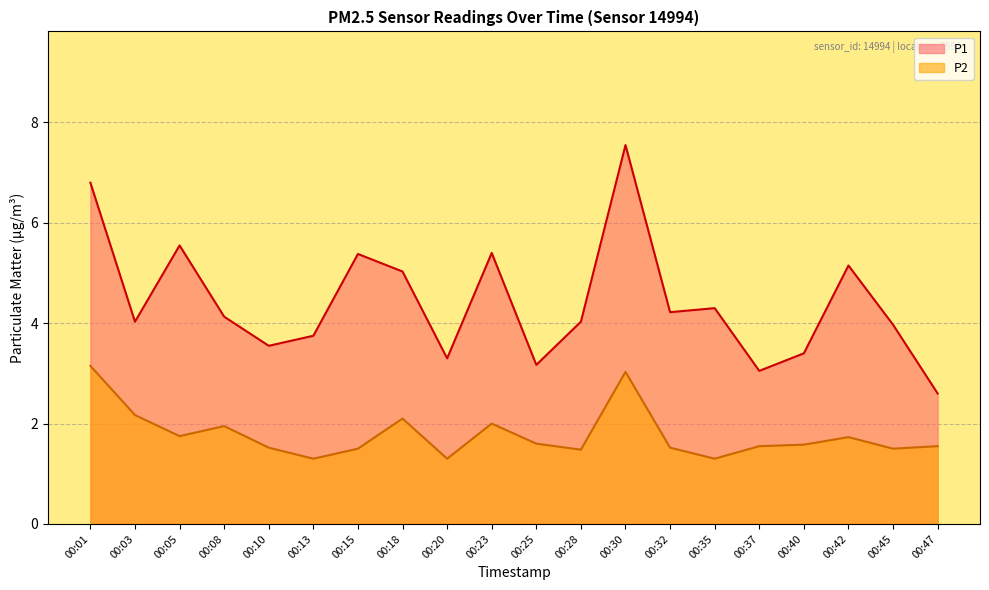

The value of P1 at 00:10 is 3.5. True or false?

True